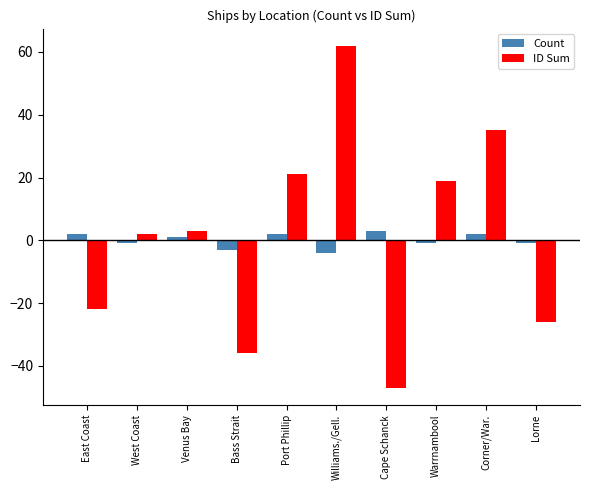

Read the Count value at East Coast.

2